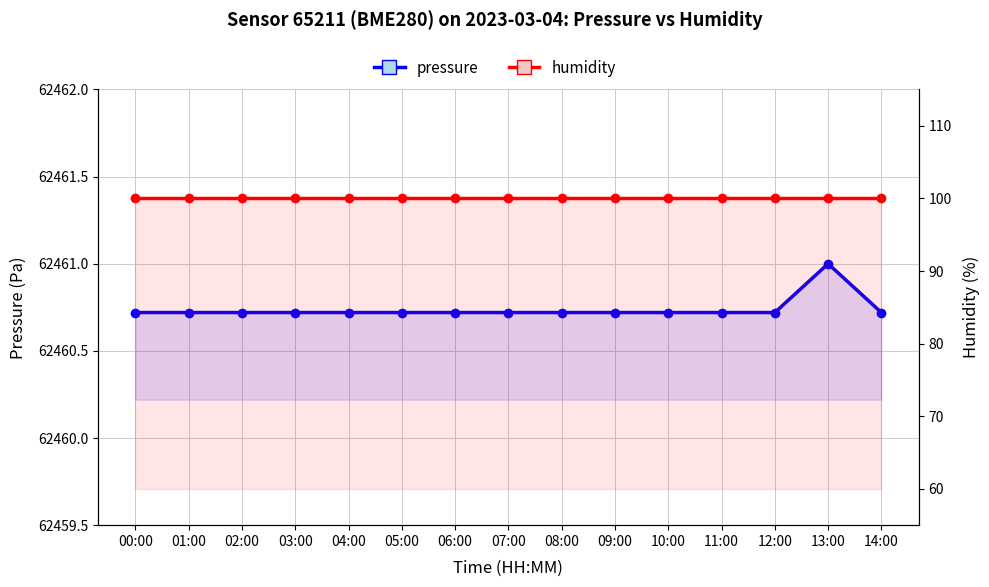

True or false: pressure has more than 2 interior local peaks.

False